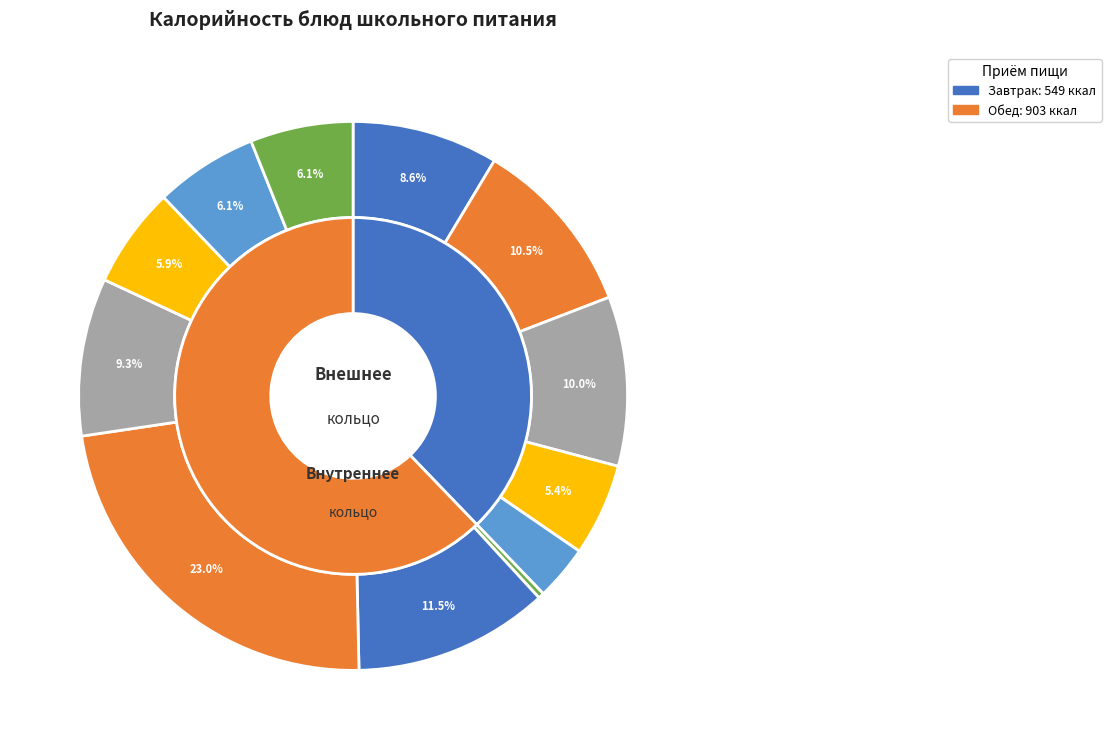

Is it true that Салат из свеклы is 11% of the pie?

False